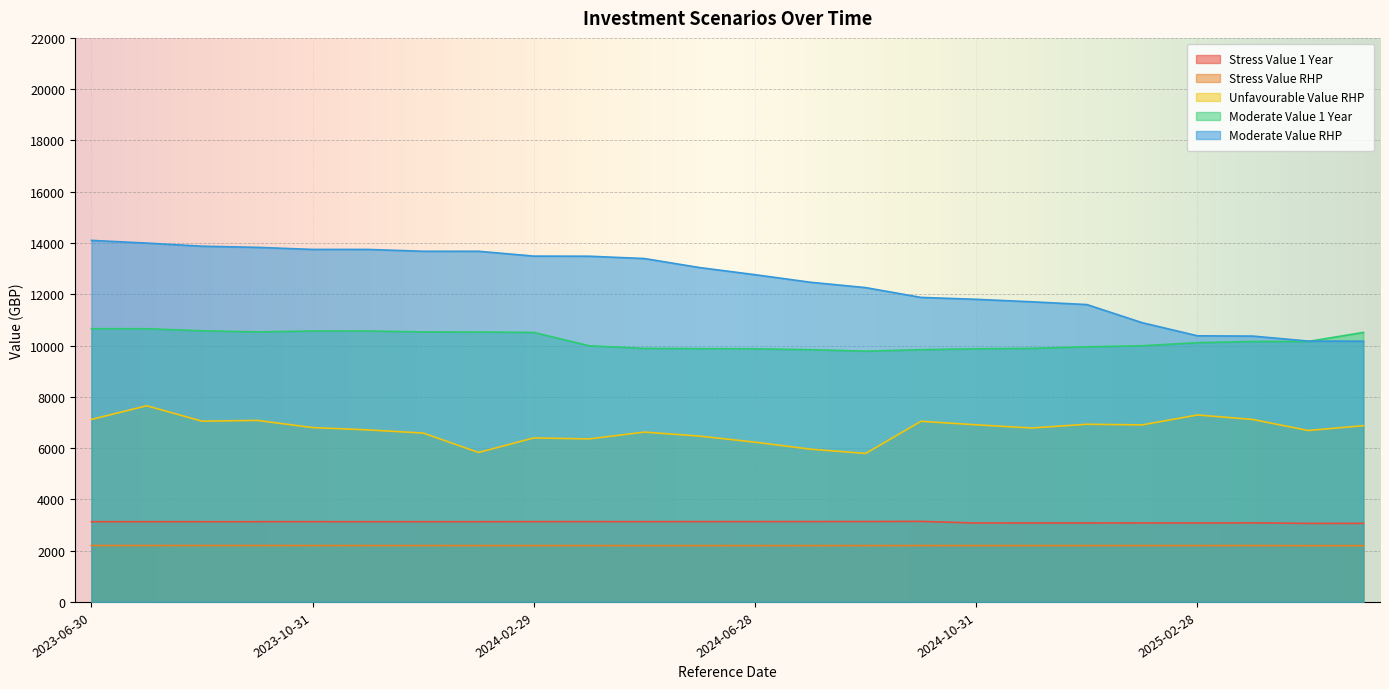

True or false: Unfavourable Value RHP and Moderate Value 1 Year cross at least once.

False